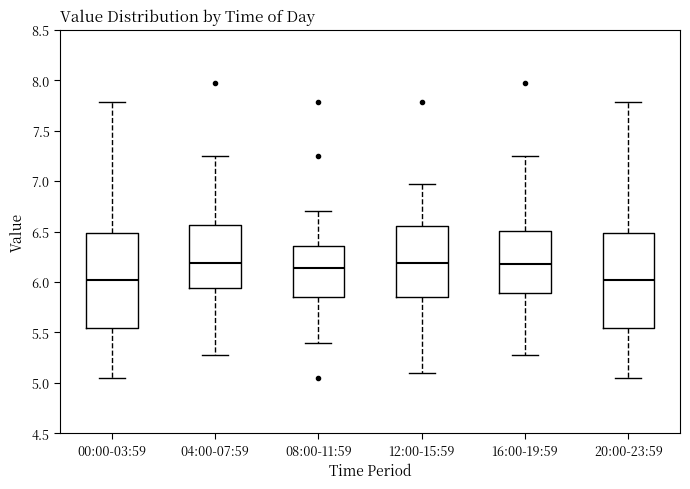

Reading left to right, read every box against the y-axis: the position of its median line, the range the box covers, and the ends of its whiskers. The values are not printed on the chart, so give them approximately, as read against the axis.

00:00-03:59: median 6.00, box 5.55 to 6.50, whiskers 5.05 to 7.80
04:00-07:59: median 6.20, box 5.95 to 6.55, whiskers 5.30 to 7.25
08:00-11:59: median 6.15, box 5.85 to 6.35, whiskers 5.40 to 6.70
12:00-15:59: median 6.20, box 5.85 to 6.55, whiskers 5.10 to 6.95
16:00-19:59: median 6.20, box 5.90 to 6.50, whiskers 5.30 to 7.25
20:00-23:59: median 6.00, box 5.55 to 6.50, whiskers 5.05 to 7.80